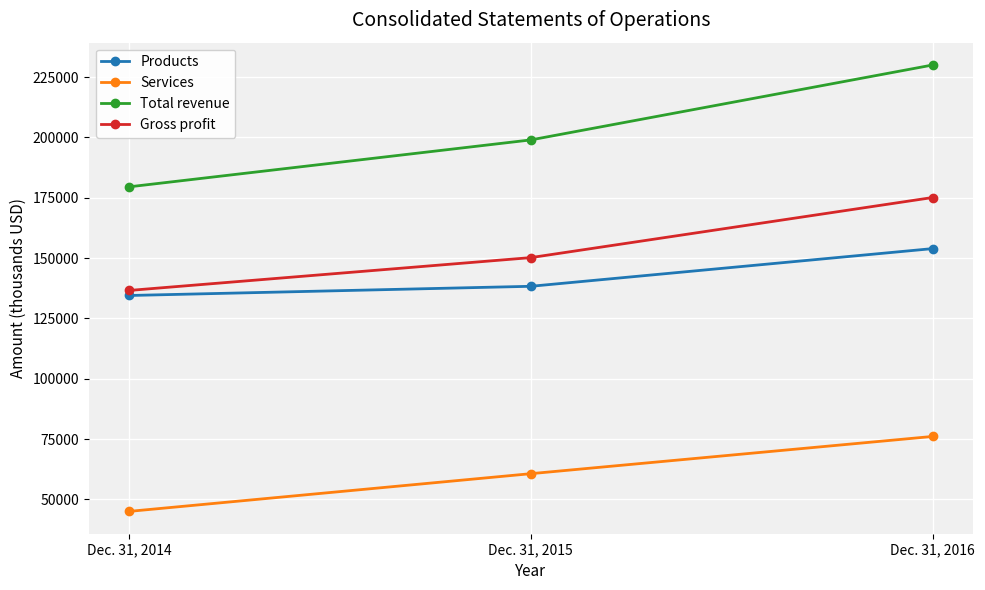

Reading left to right, transcribe all the data shown in this chart.

Products: 134486	138301	153920
Services: 45021	60654	76083
Total revenue: 179507	198955	230003
Gross profit: 136570	150187	175093